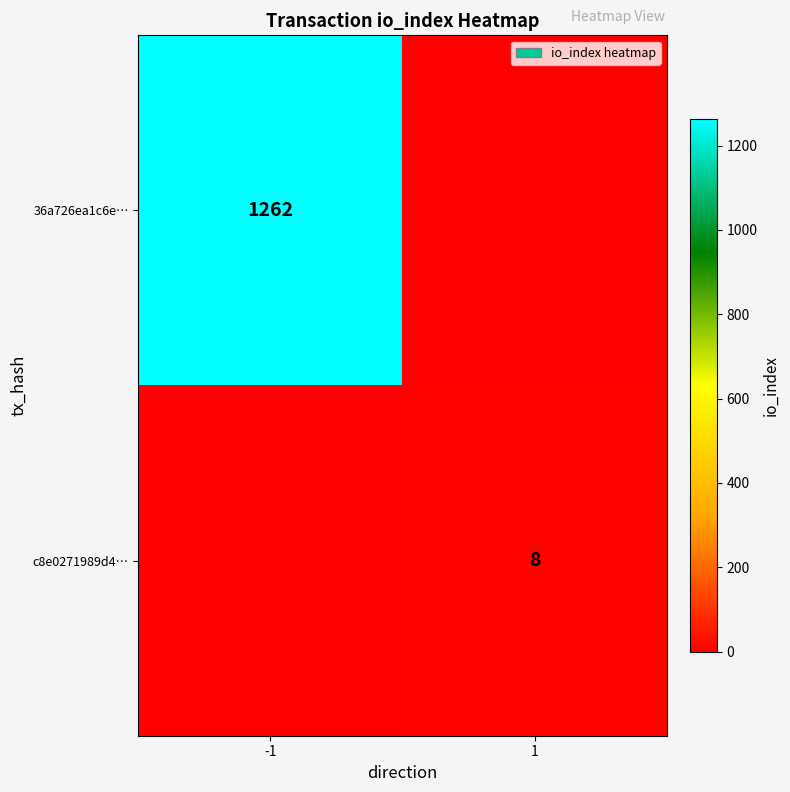

What is the difference between the highest and lowest values at -1?

1262